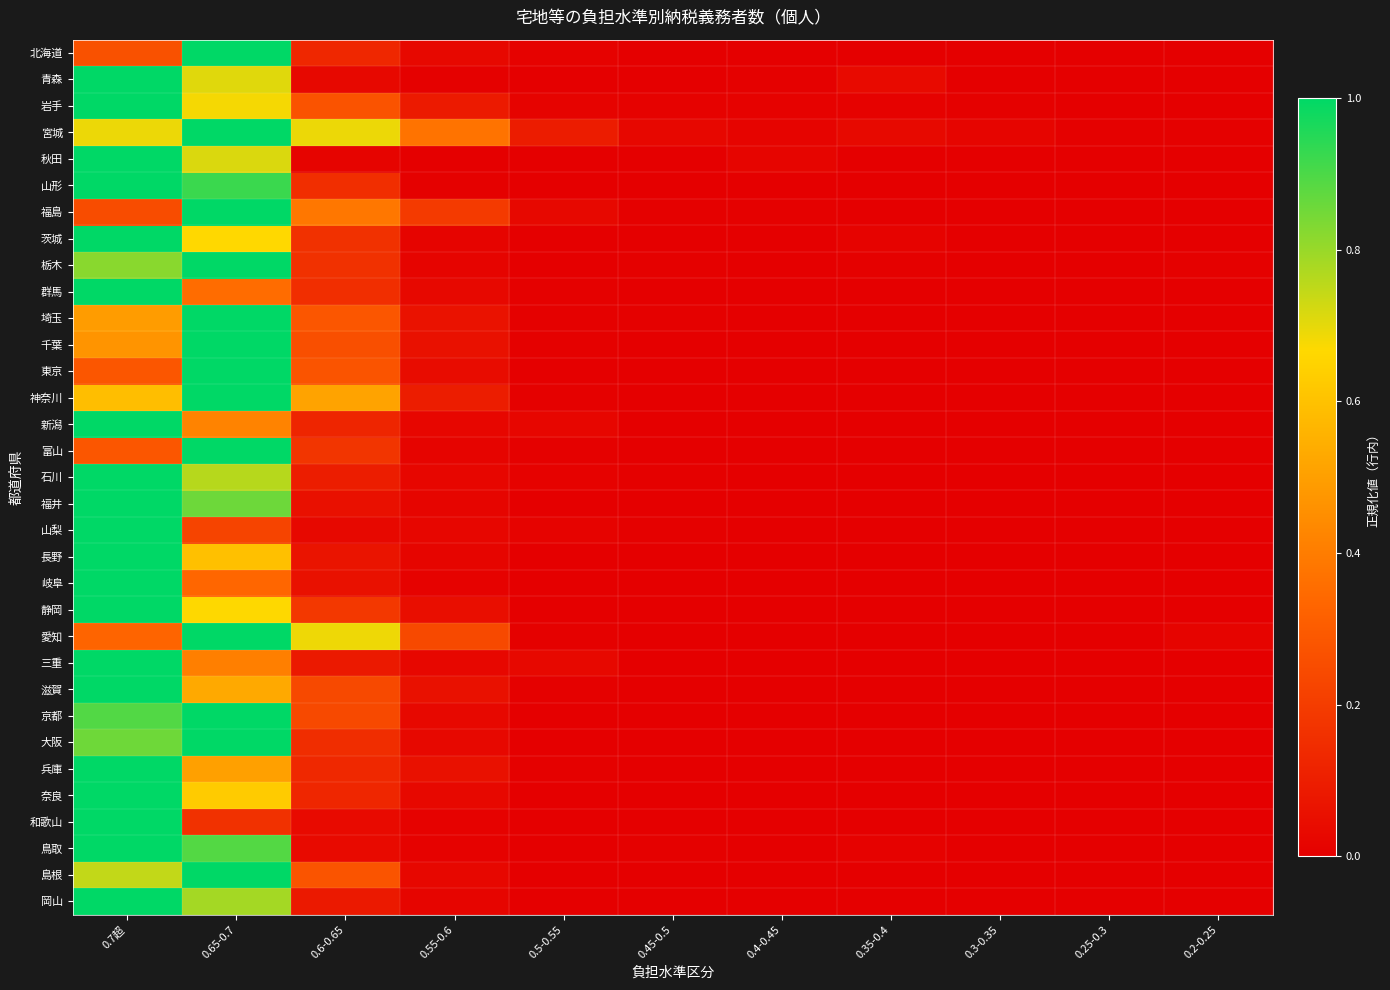

At which category is the sum across all series the highest?

0.7超